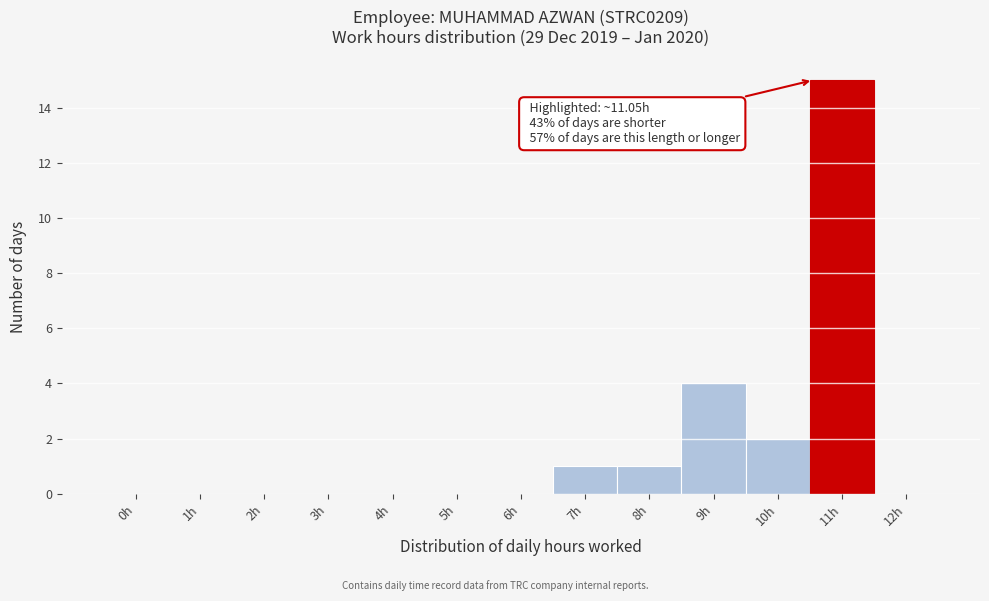

Reading left to right, list all the values displayed in this chart.

0h=0	1h=0	2h=0	3h=0	4h=0	5h=0	6h=0	7h=1	8h=1	9h=4	10h=2	11h=15	12h=0